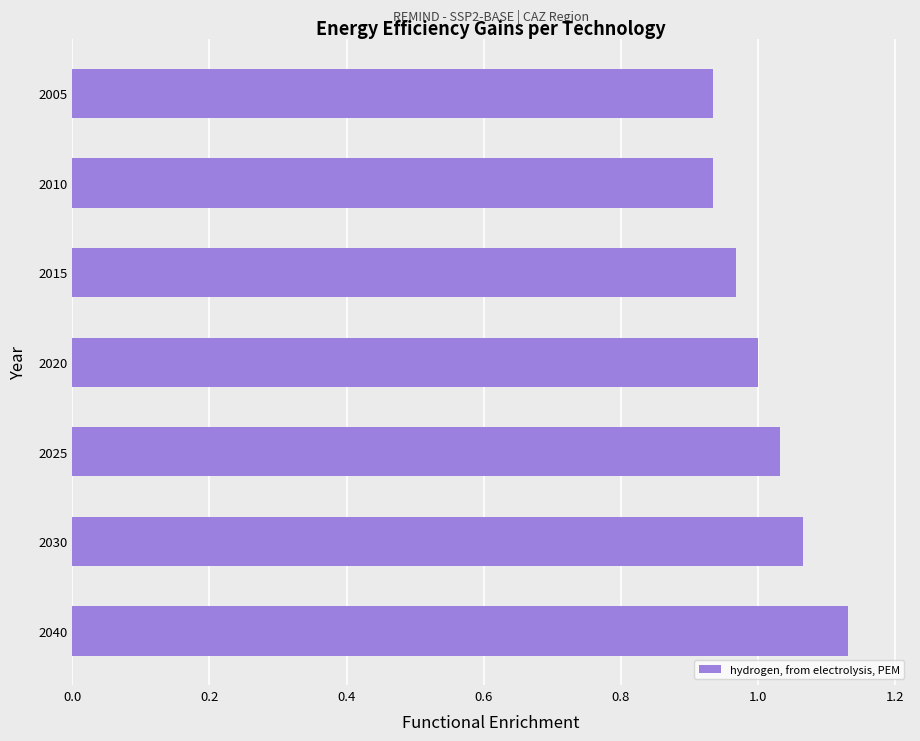

What is the change in value from 2010 to 2030?

+0.1